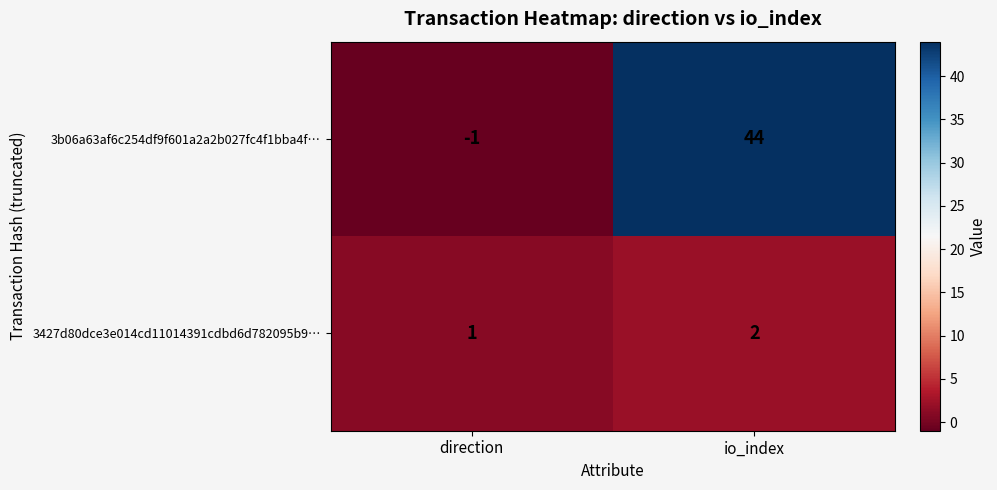

Which series changed the most between direction and io_index?

3b06a63af6c254df9f601a2a2b027fc4f1bba4f…